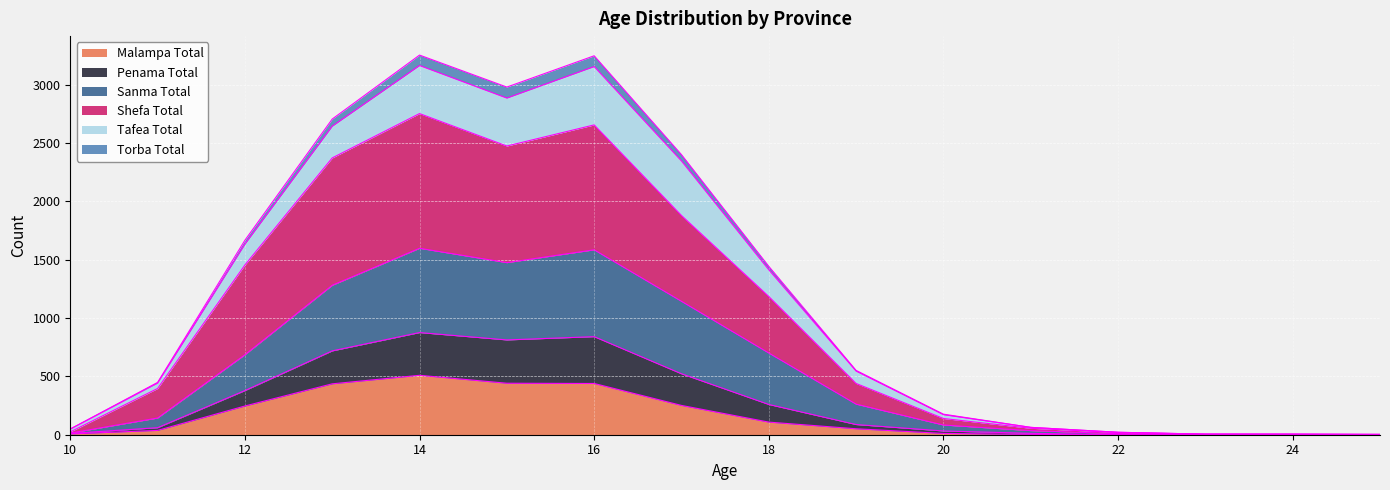

Count the number of categories in the chart.

16